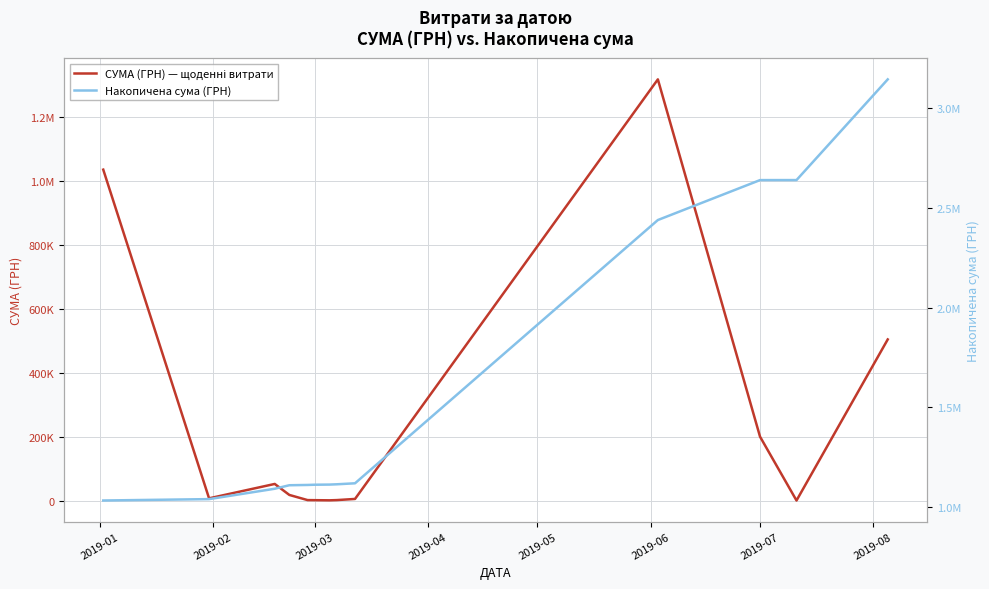

What is the difference between the highest and lowest values at 2019-05?

1111020.1